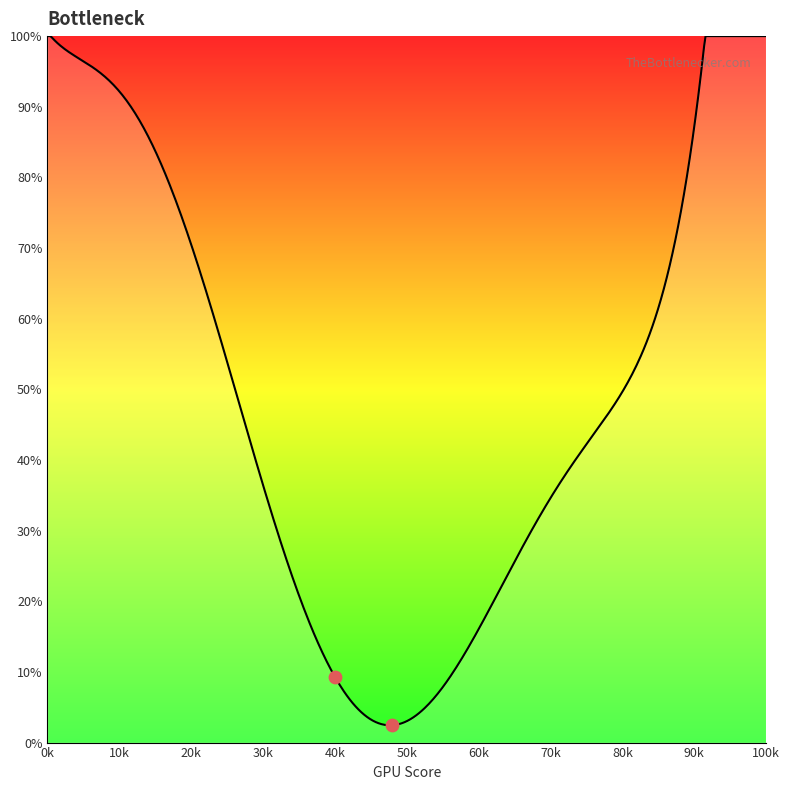

Approximately how many times larger is the value at 75 compared to 0?

0.4